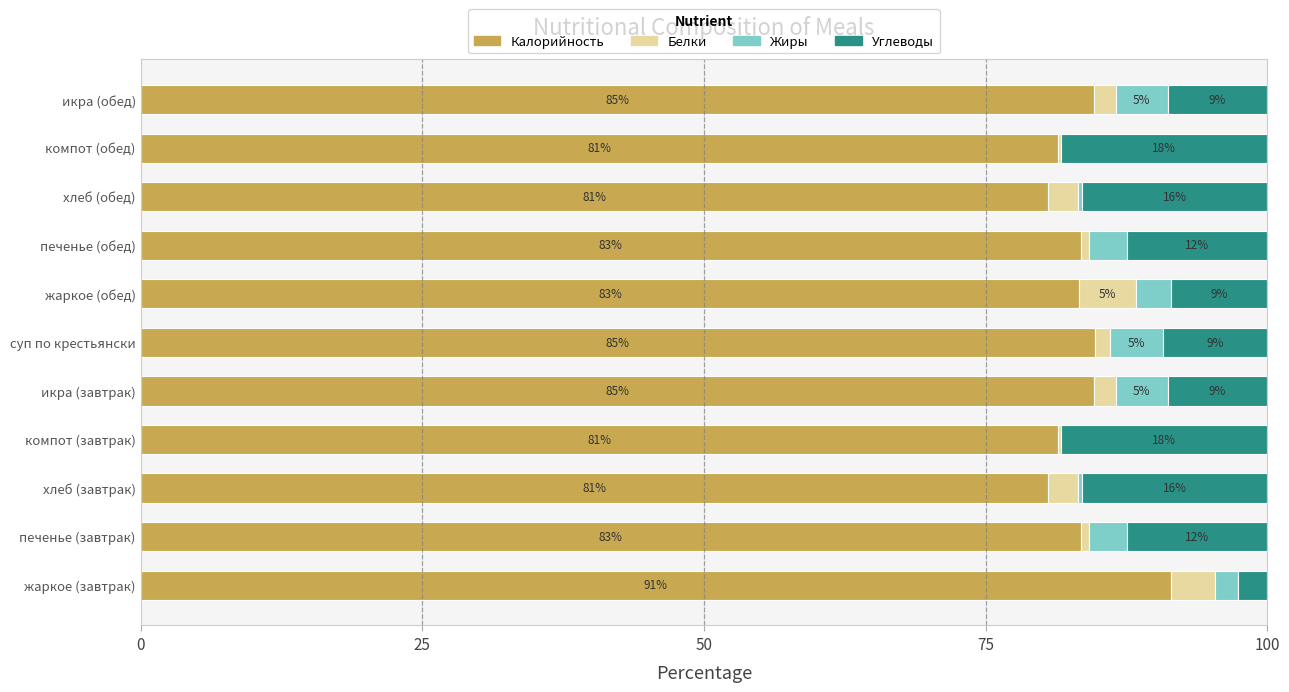

What are all the series names shown in the legend?

Калорийность, Белки, Жиры, Углеводы